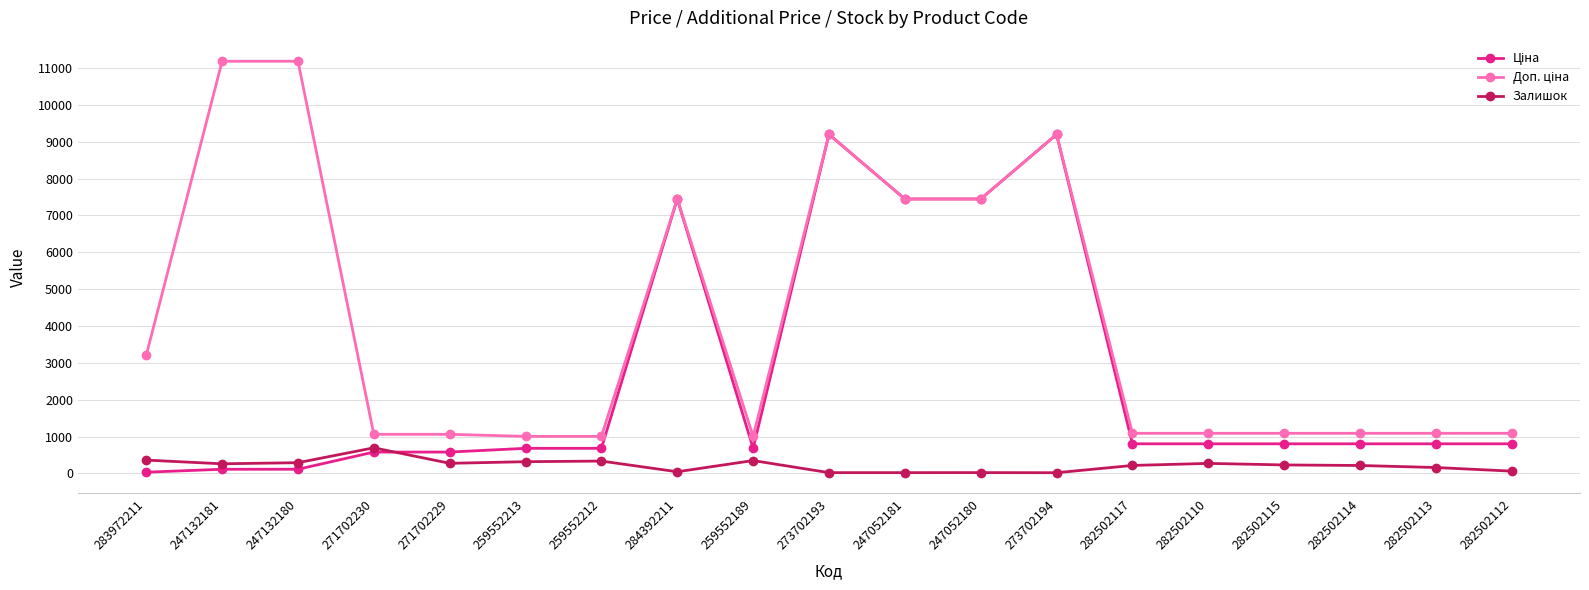

How many data points in Залишок are less than 229?

9